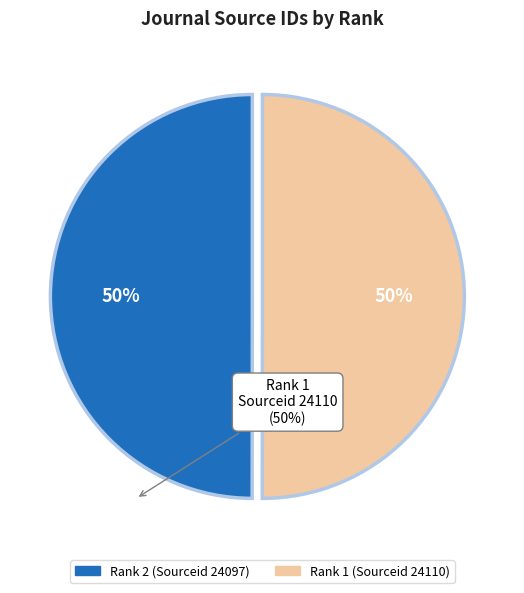

Approximately how many times larger is the value at Rank 2 (Sourceid 24097) compared to Rank 1 (Sourceid 24110)?

1.0